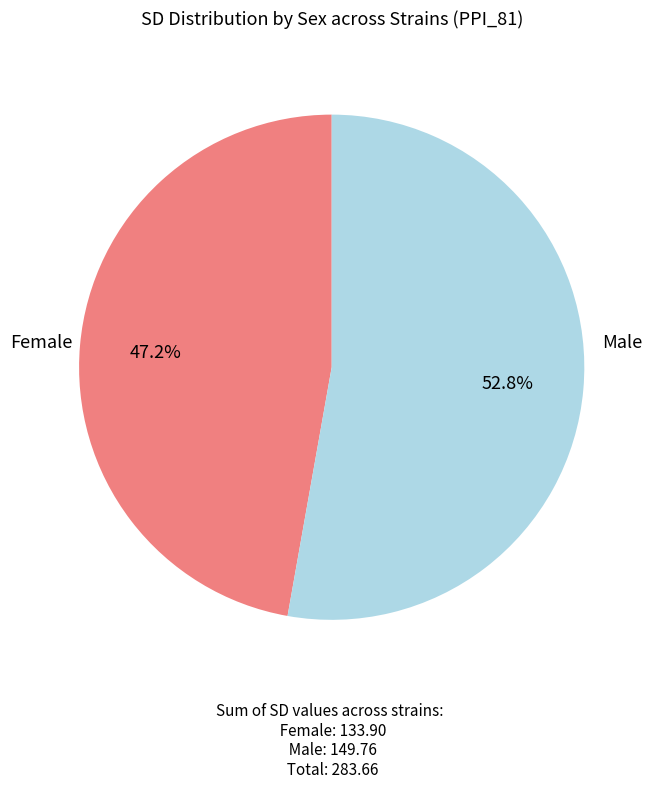

Does any single category account for the majority?

Yes